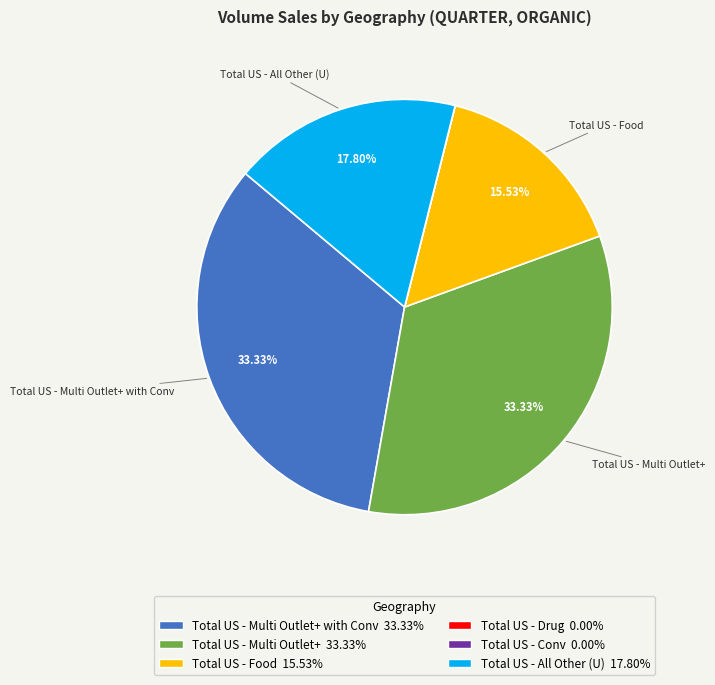

Combined, do Total US - Multi Outlet+ 33.33% and Total US - Food 15.53% account for over 50%?

No